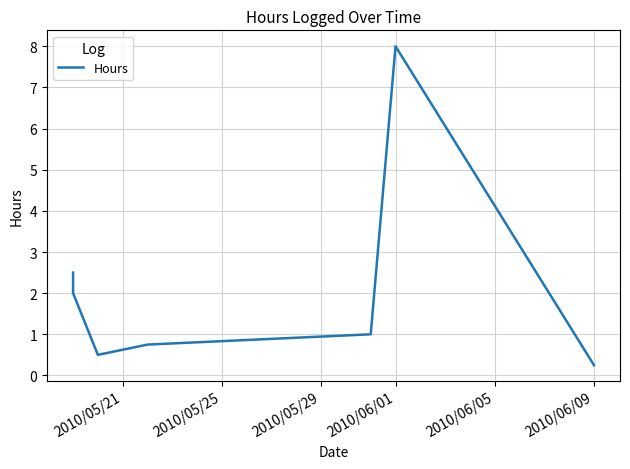

True or false: the data shows 0.2 at 2010/06/09.

True